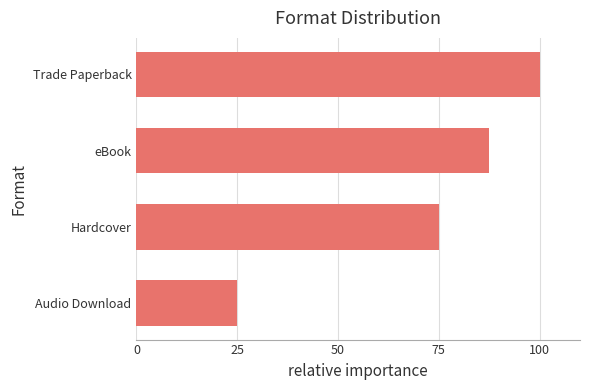

What is the sum of all values?

287.5